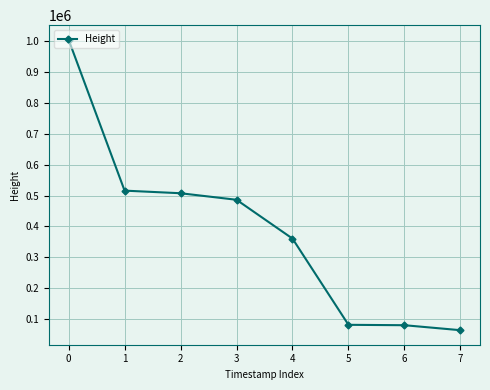

What value does the data have at 5, to the nearest 50?

80600